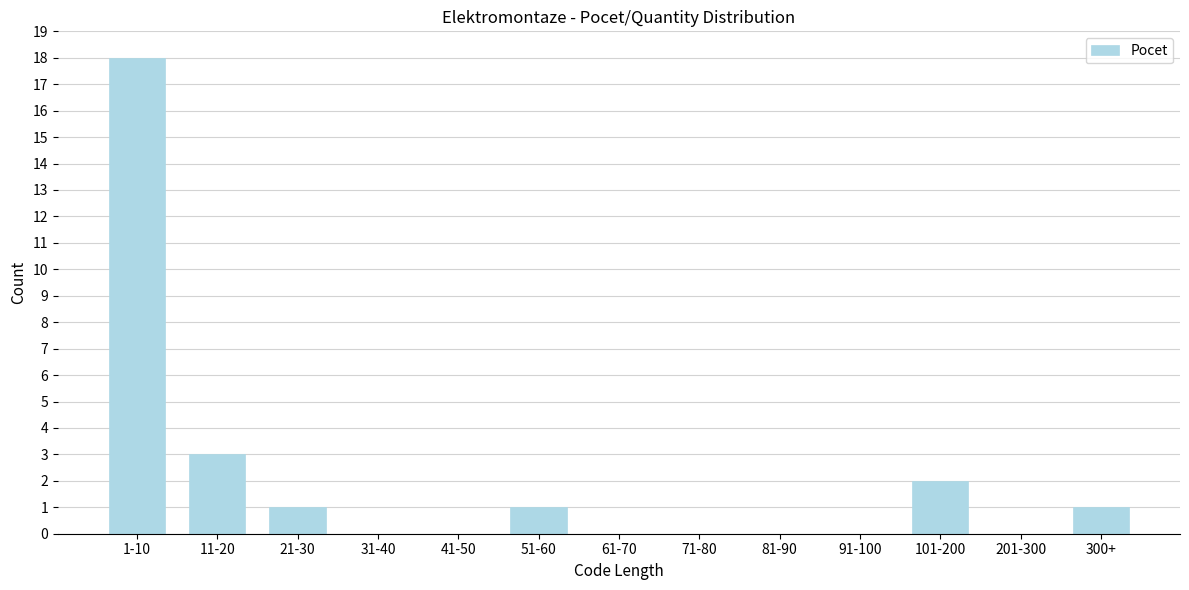

Reading right to left, transcribe all the data shown in this chart.

300+=1	201-300=0	101-200=2	91-100=0	81-90=0	71-80=0	61-70=0	51-60=1	41-50=0	31-40=0	21-30=1	11-20=3	1-10=18